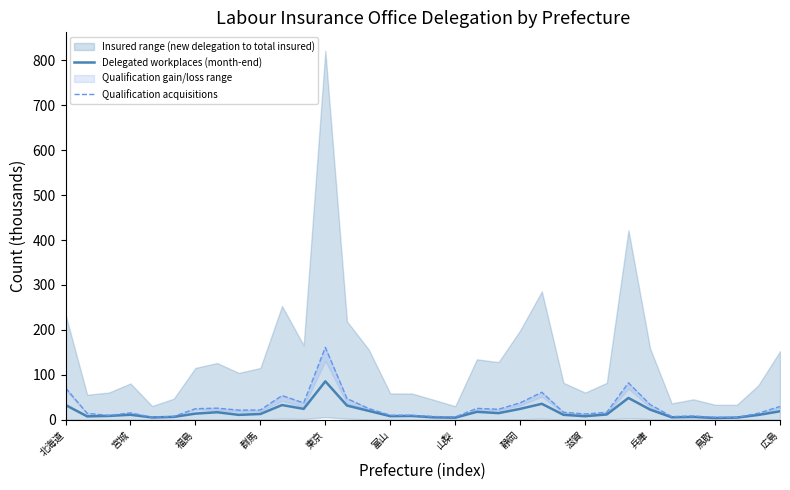

What is the smallest value displayed?

4.4